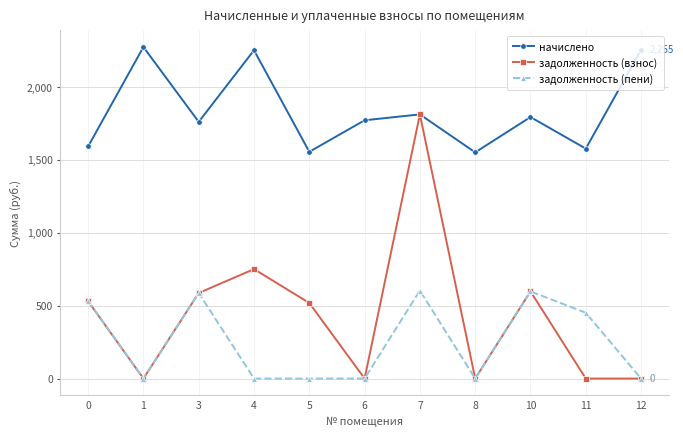

What is the average value of the начислено series?

1835.0